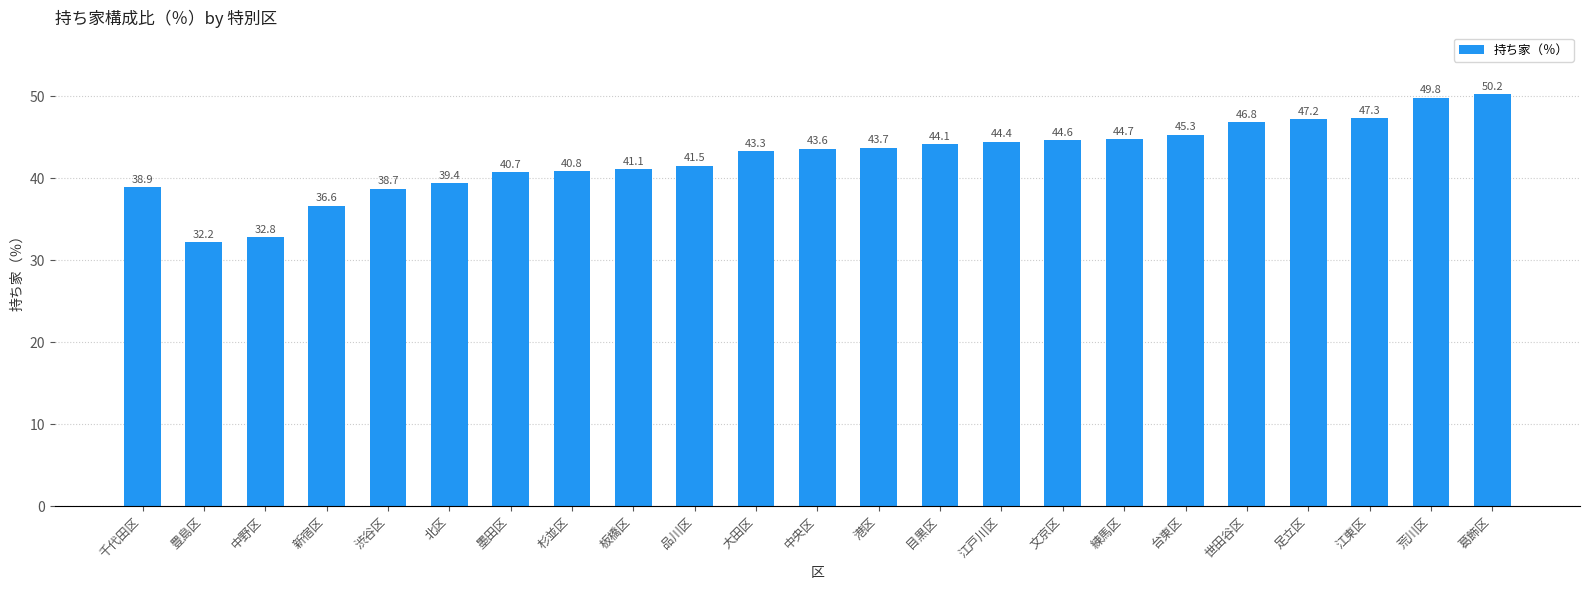

How many values are below 43?

10